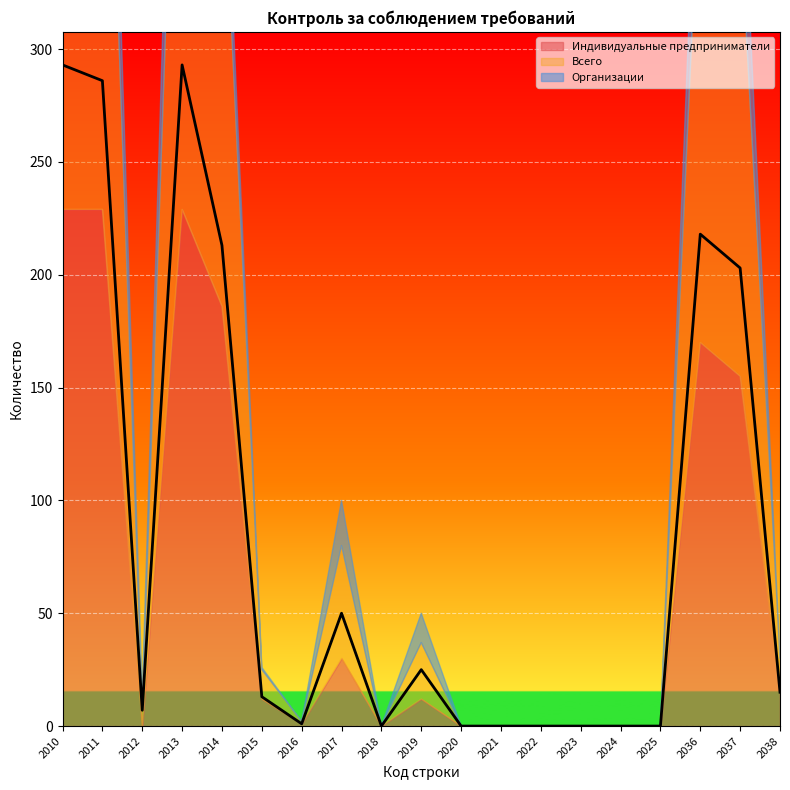

Reading right to left, list all the values displayed in this chart.

Индивидуальные предприниматели: 2038=15	2037=155	2036=170	2025=0	2024=0	2023=0	2022=0	2021=0	2020=0	2019=12	2018=0	2017=30	2016=1	2015=12	2014=186	2013=229	2012=0	2011=229	2010=229
Всего: 2038=15	2037=203	2036=218	2025=0	2024=0	2023=0	2022=0	2021=0	2020=0	2019=25	2018=0	2017=50	2016=1	2015=13	2014=213	2013=293	2012=7	2011=286	2010=293
Организации: 2038=0	2037=48	2036=48	2025=0	2024=0	2023=0	2022=0	2021=0	2020=0	2019=13	2018=0	2017=20	2016=0	2015=1	2014=27	2013=64	2012=7	2011=57	2010=64